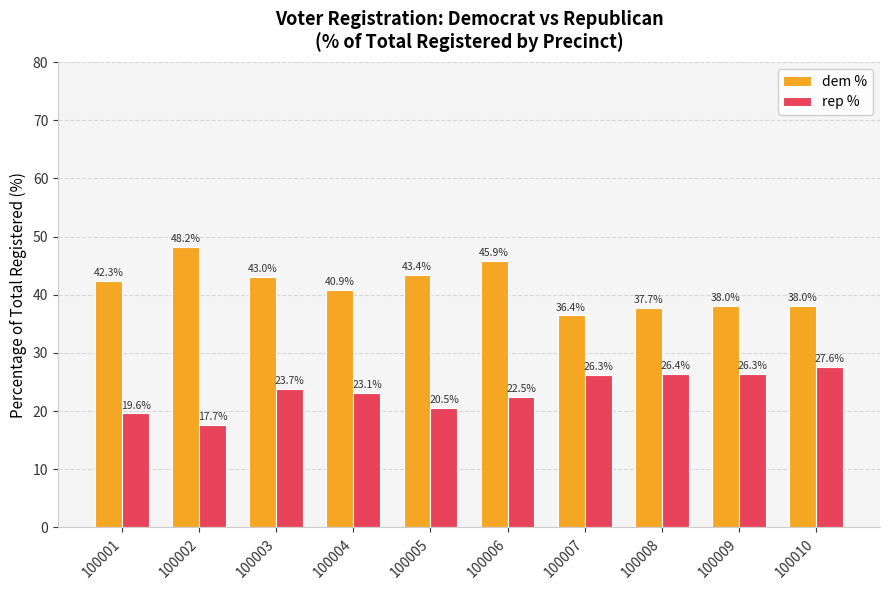

Which series has the widest spread of values?

dem %